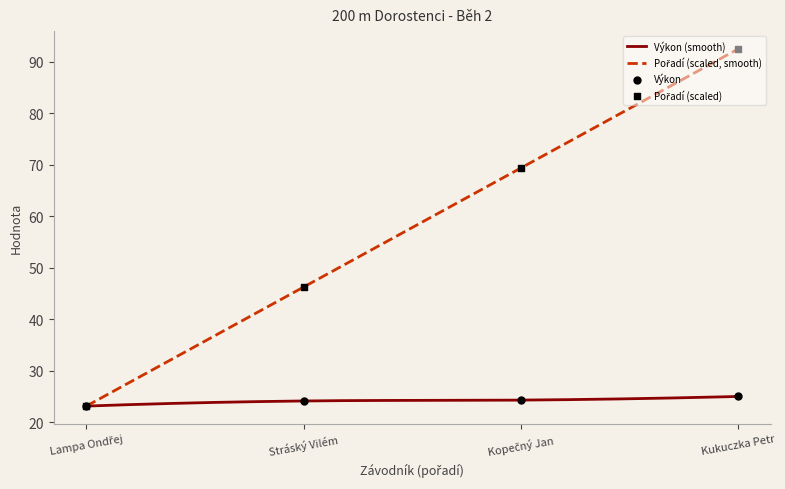

What are all the series names shown in the legend?

Výkon, Pořadí